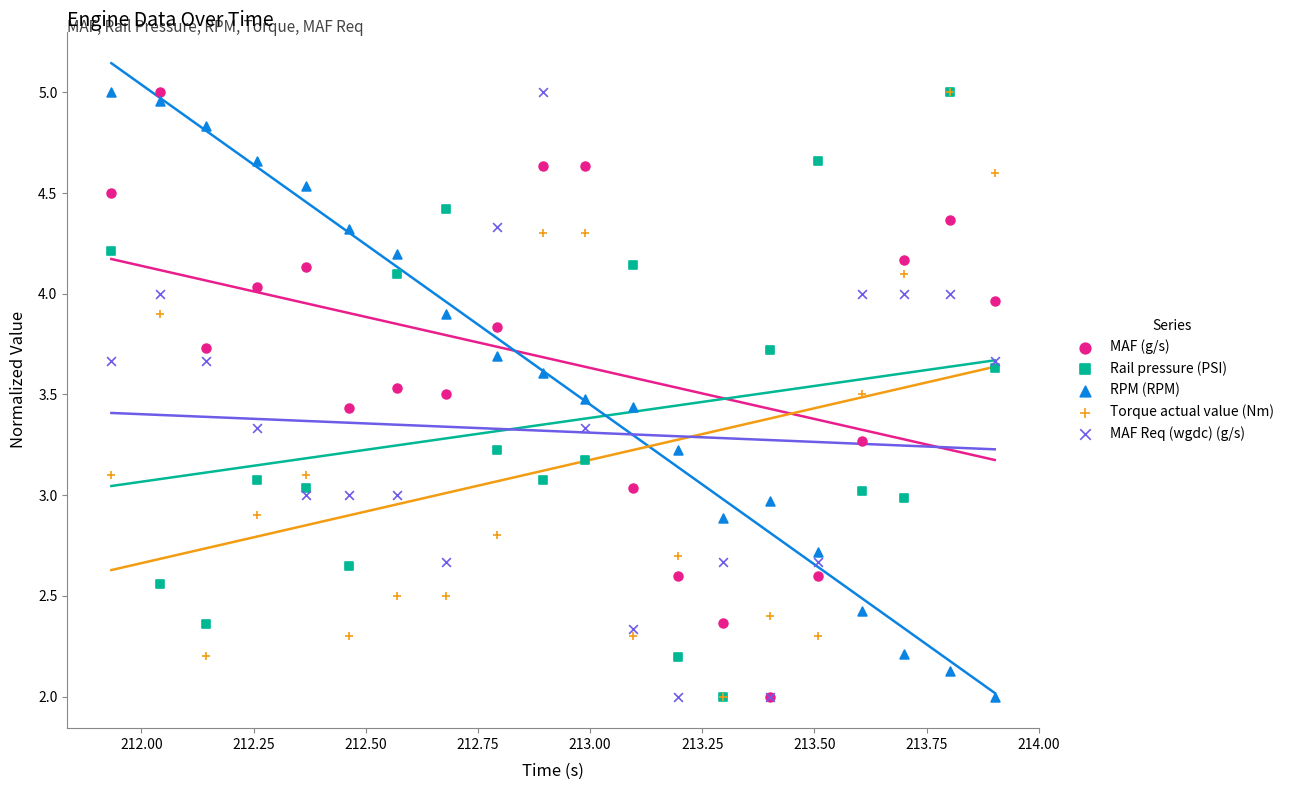

What are all the series names shown in the legend?

MAF (g/s), Rail pressure (PSI), RPM (RPM), Torque actual value (Nm), MAF Req (wgdc) (g/s)